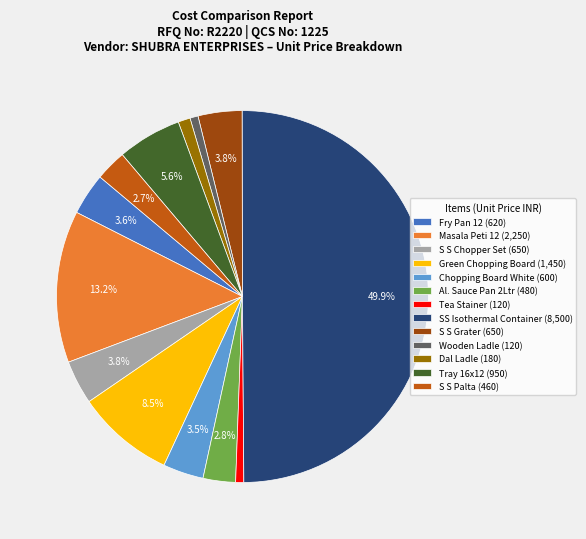

Combined, do Al. Sauce Pan 2Ltr (480) and Tea Stainer (120) account for over 50%?

No